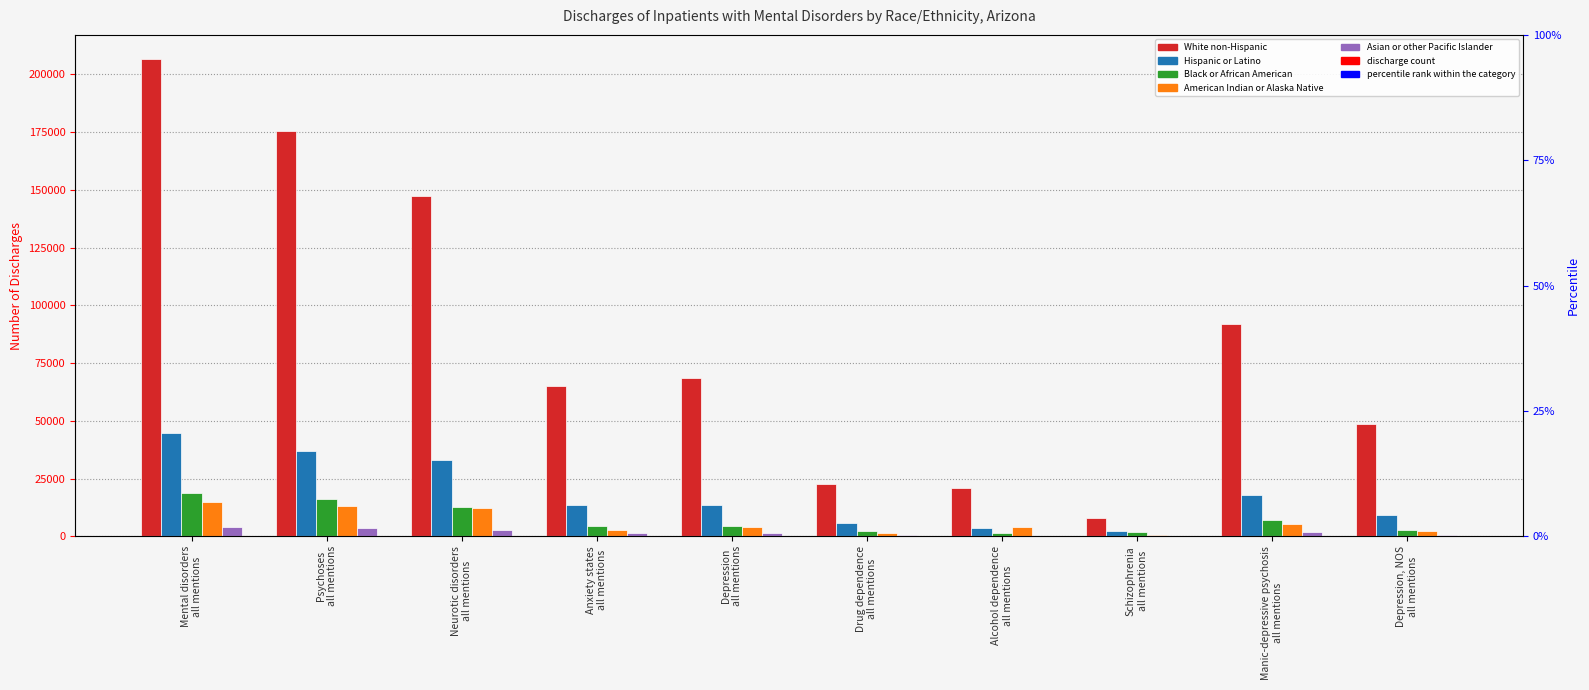

What is the label of the 6th bar from the left?

Drug dependence
all mentions